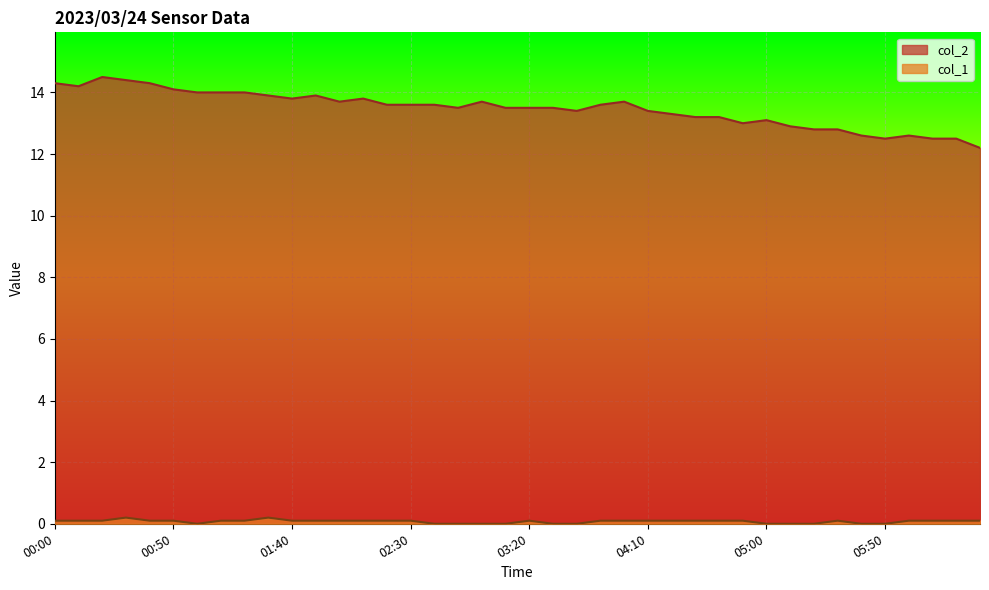

The value of col_2 at 04:10 is 6.1. True or false?

False